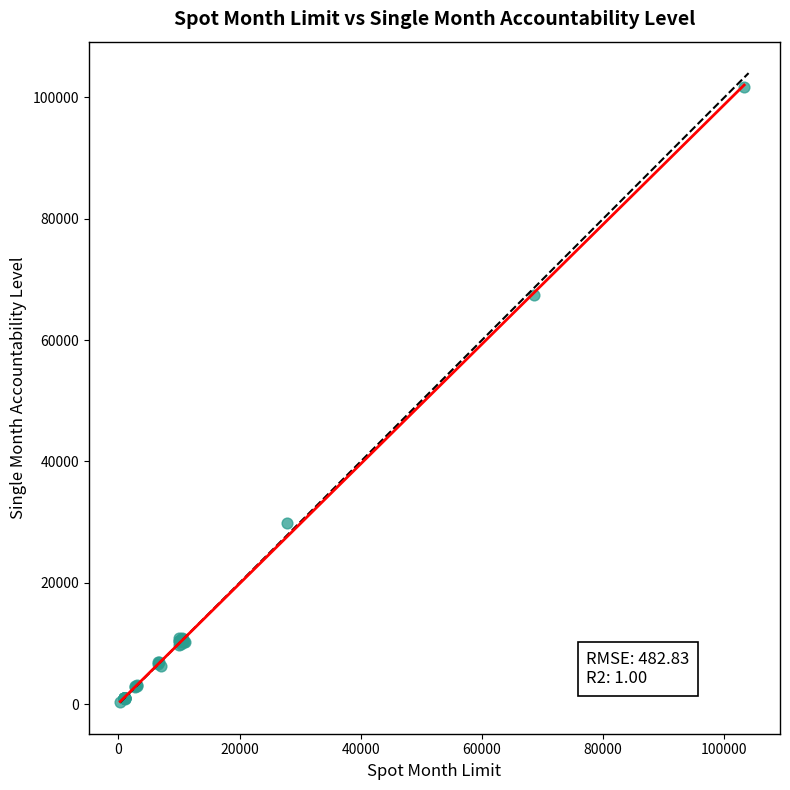

What Y value in the scatter plot is closest to 51026?

67366.1